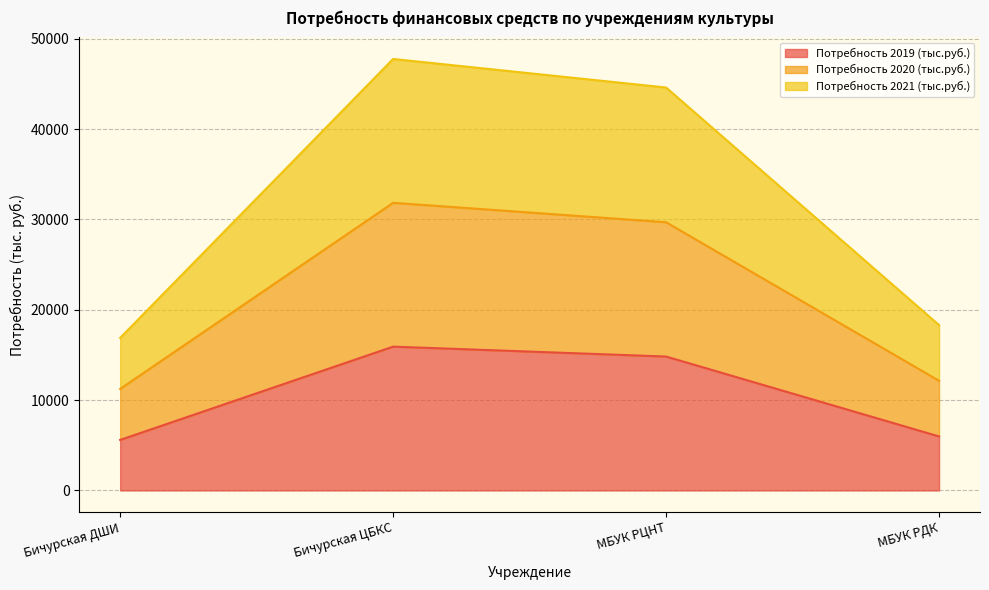

Reading left to right, transcribe the values for Потребность 2019 (тыс.руб.).

5592.6	15919.7	14822.2	5977.0